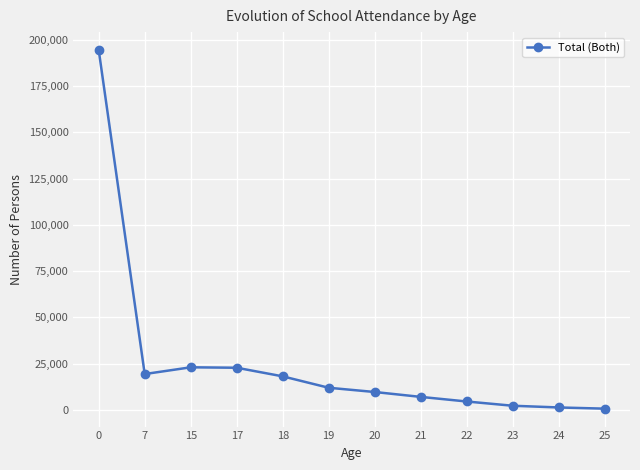

At which category does the data reach its first local valley?

7